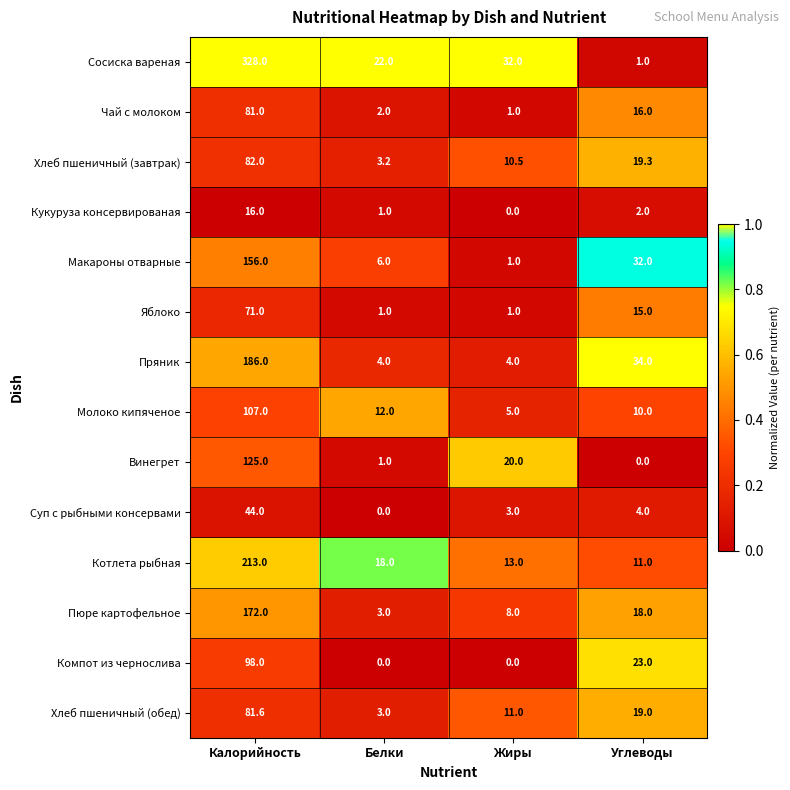

What is the difference between the Пюре картофельное values at Белки and Калорийность?

169.0